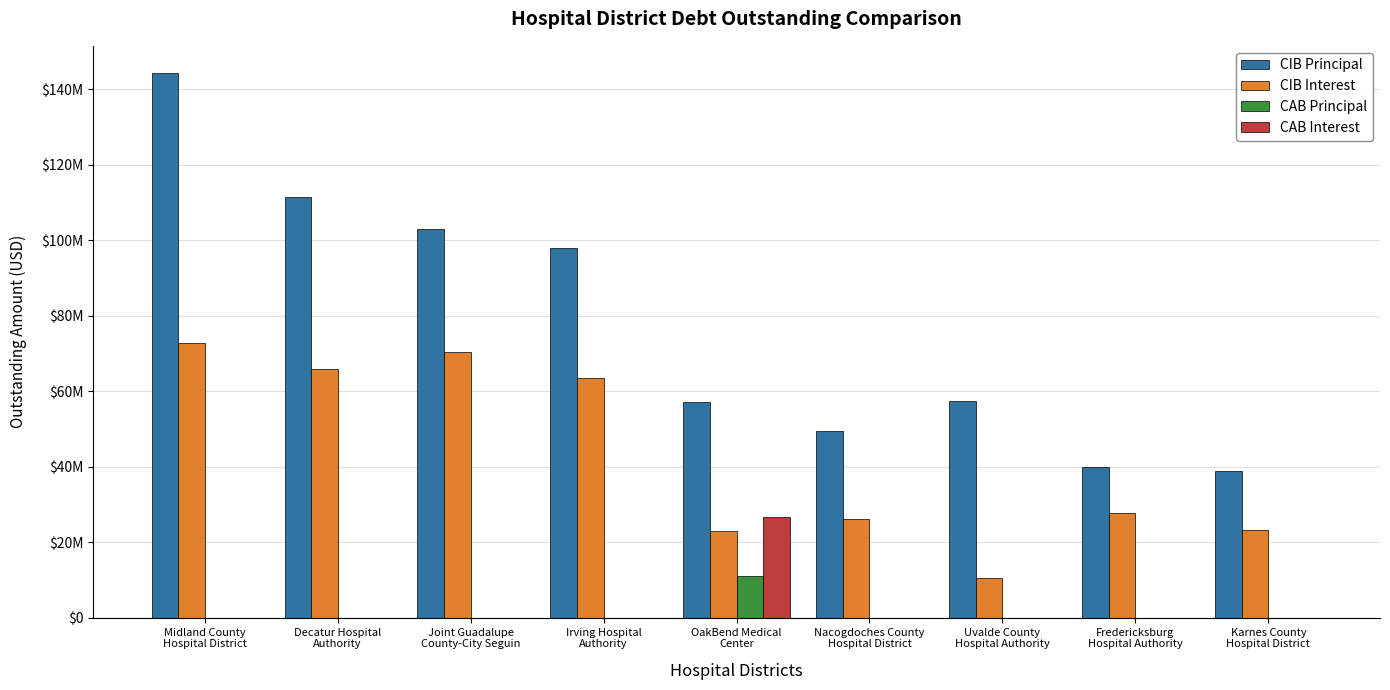

What is the difference between the highest and lowest values at Decatur Hospital
Authority?

111386000.0